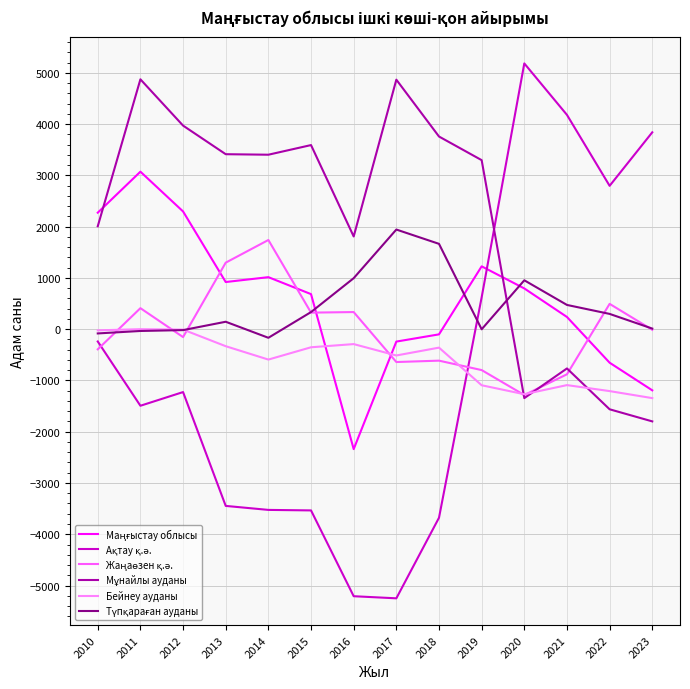

Which category has the highest value across all series?

2020